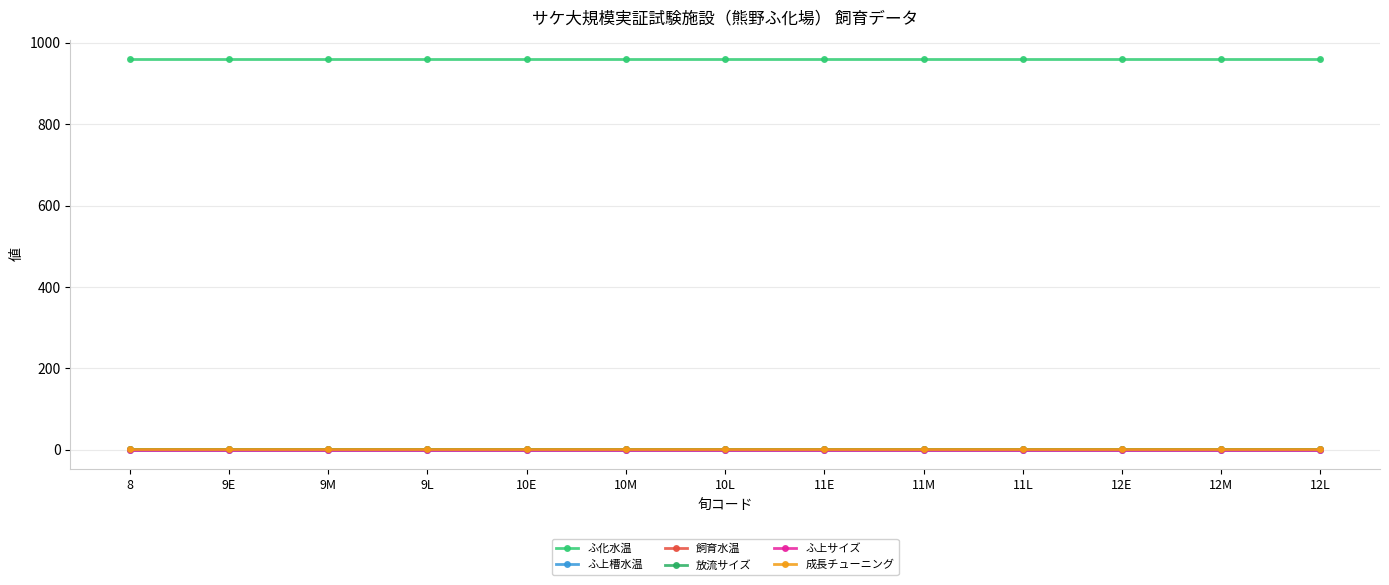

Does the chart have visible grid lines?

Yes